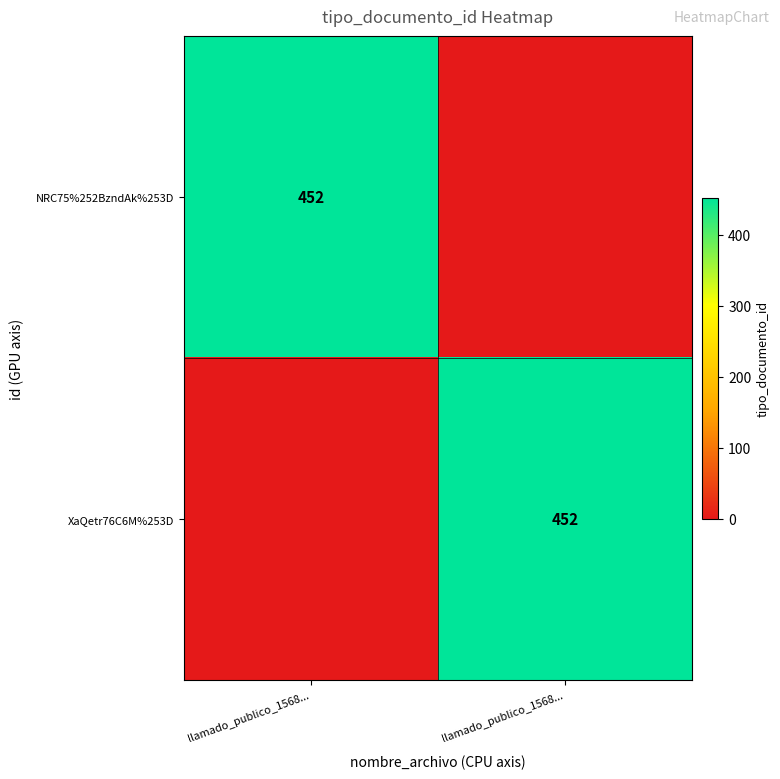

Which has a higher value, llamado_publico_1568... or llamado_publico_1568...?

llamado_publico_1568...